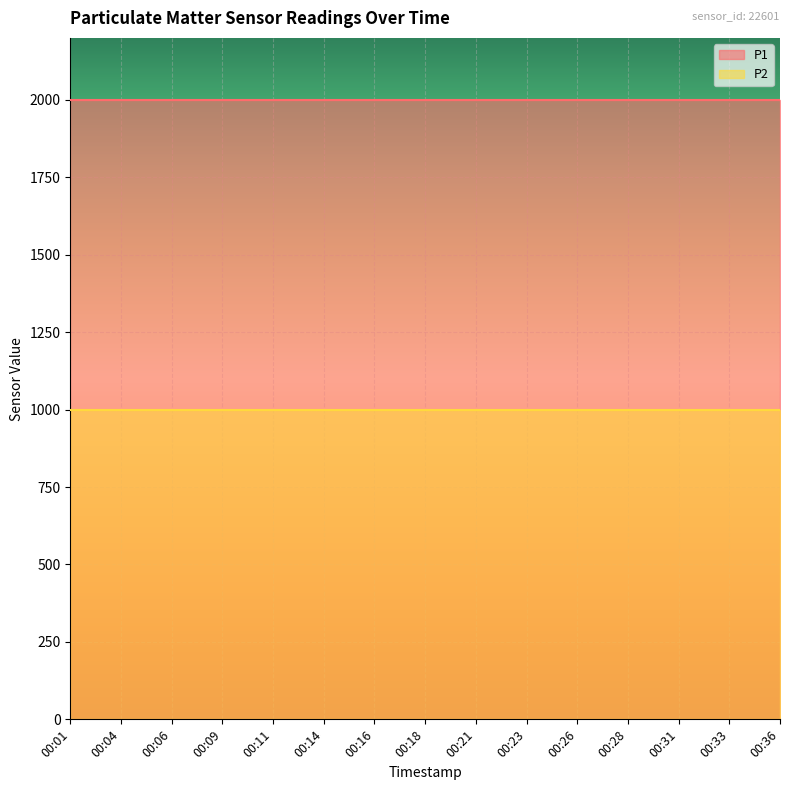

Is the value of P2 at 00:18 greater than the value of P1 at 00:18?

No